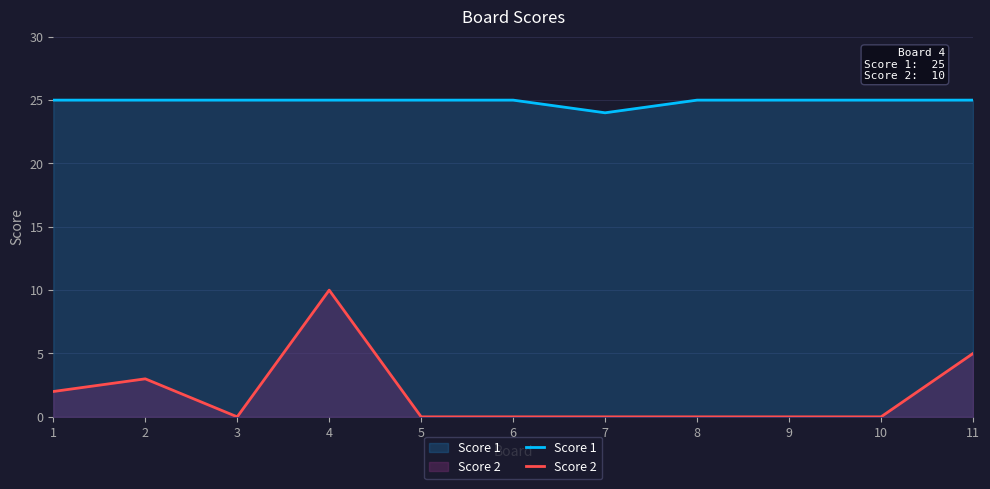

List the series in order of their overall mean, highest first.

Score 1, Score 2